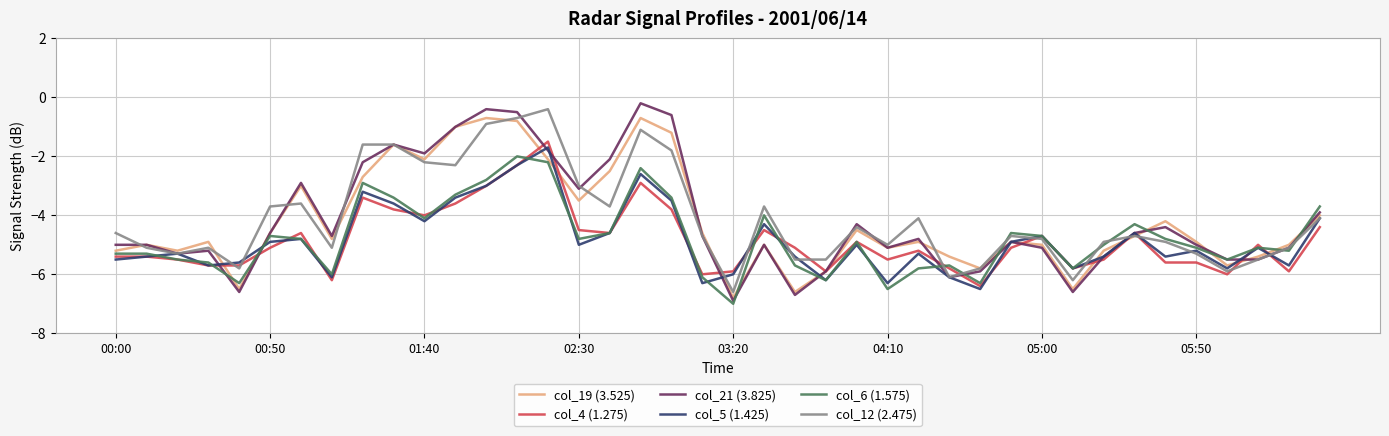

What is the minimum value for col_5 (1.425)?

-6.5